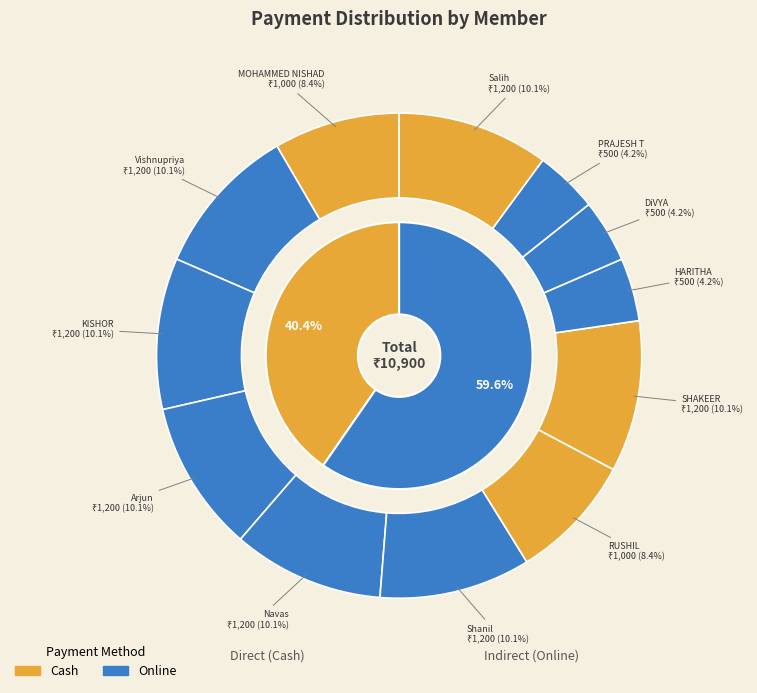

Rank the series at KISHOR from lowest to highest value.

Cash, Online